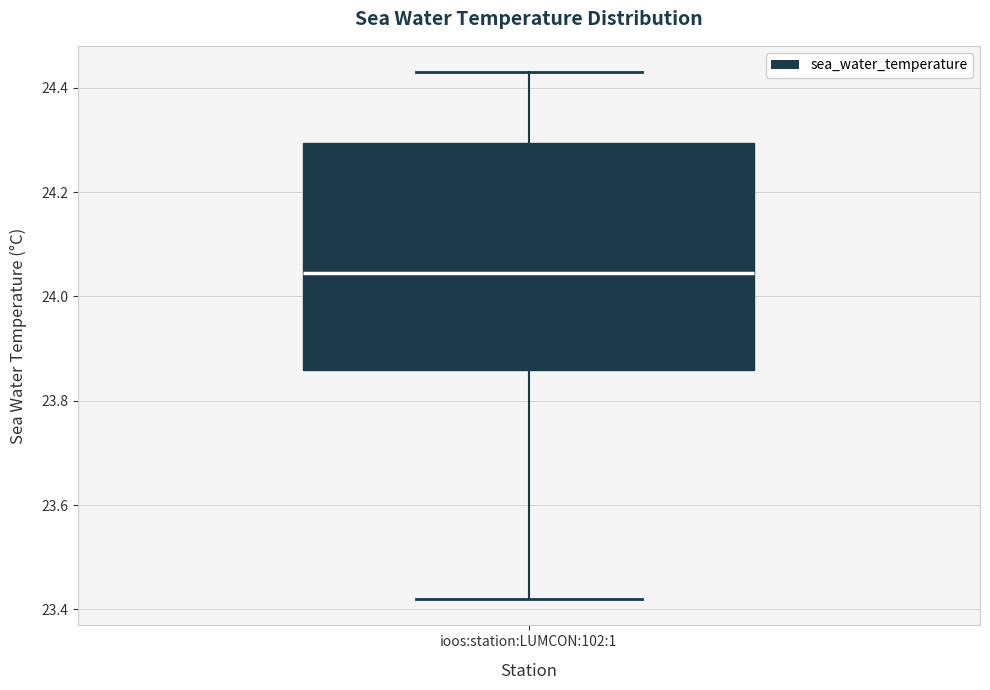

Read this box plot against the y-axis: the position of the median line, the range covered by the box, and the ends of both whiskers. The values are not printed on the chart, so give them approximately, as read against the axis.

median 24.04, box 23.86 to 24.30, whiskers 23.42 to 24.44